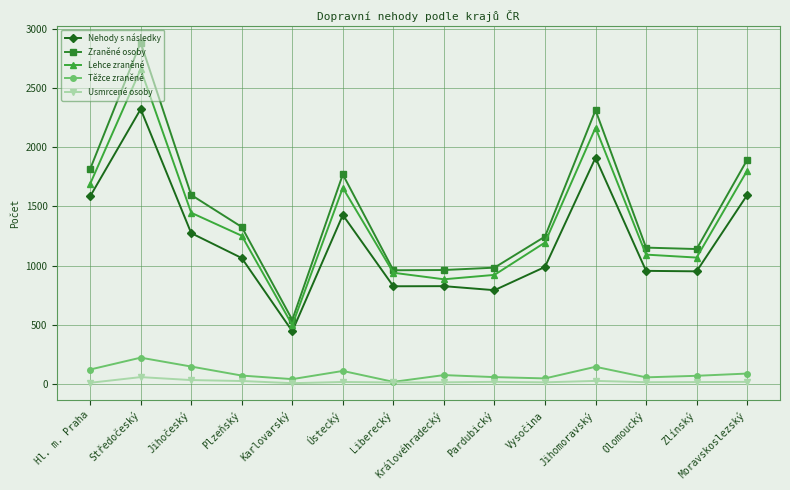

What is the maximum value for Nehody s následky?

2321